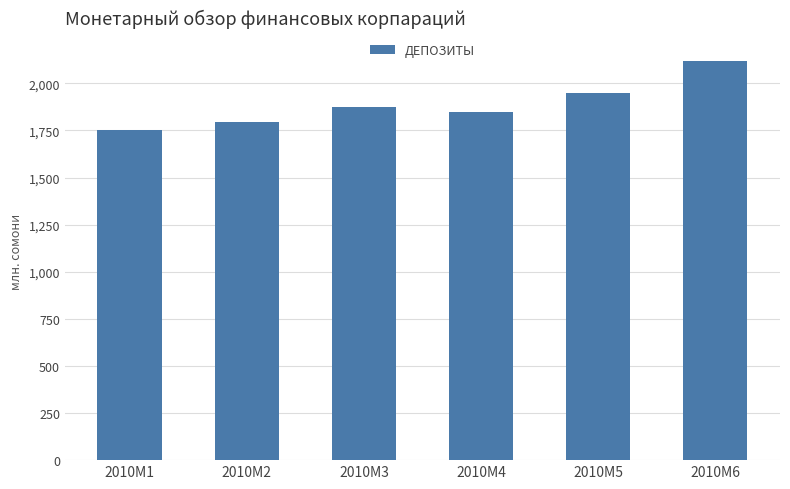

Is it true that the value at 2010M6 is 2119.2?

True